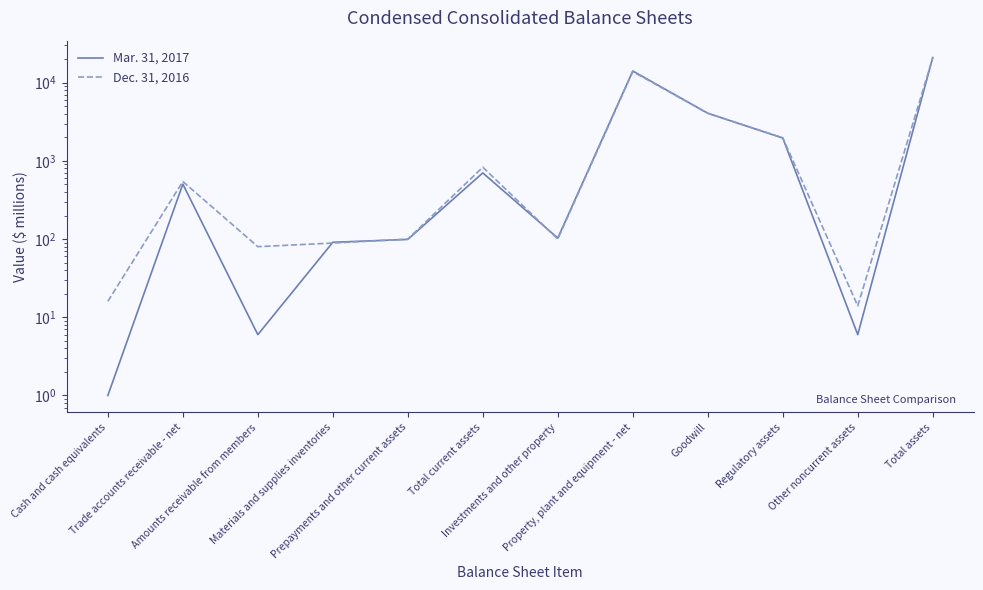

What is the sum of all Dec. 31, 2016 values?

42452